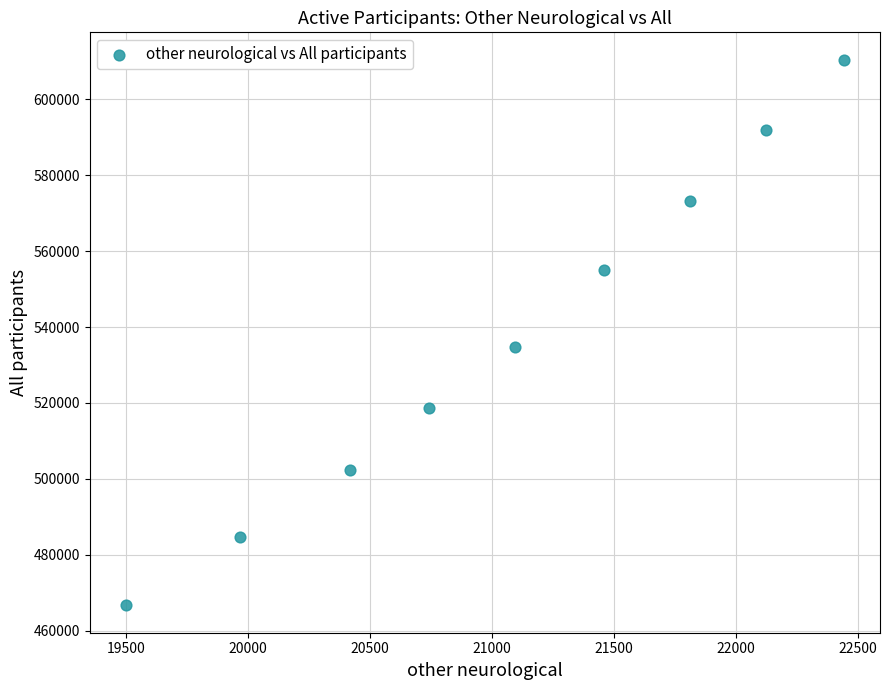

What Y value in the scatter plot is closest to 538560?

534655